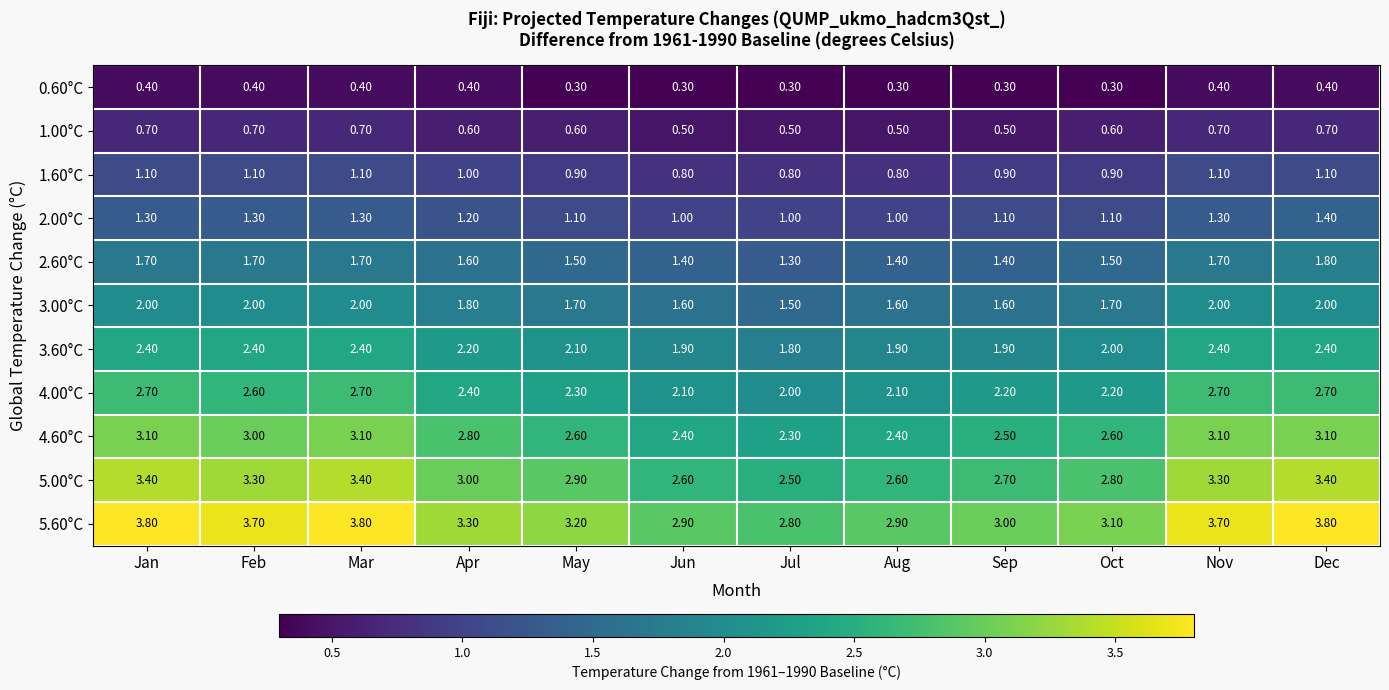

Which series changed the most between Mar and May?

5.60°C